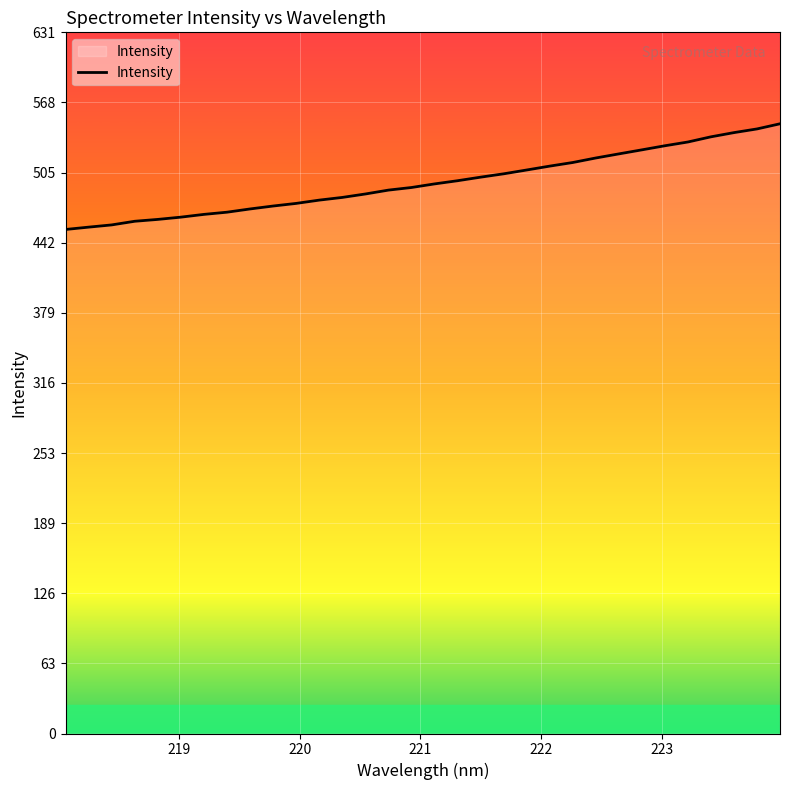

What is the smallest value displayed?

453.9